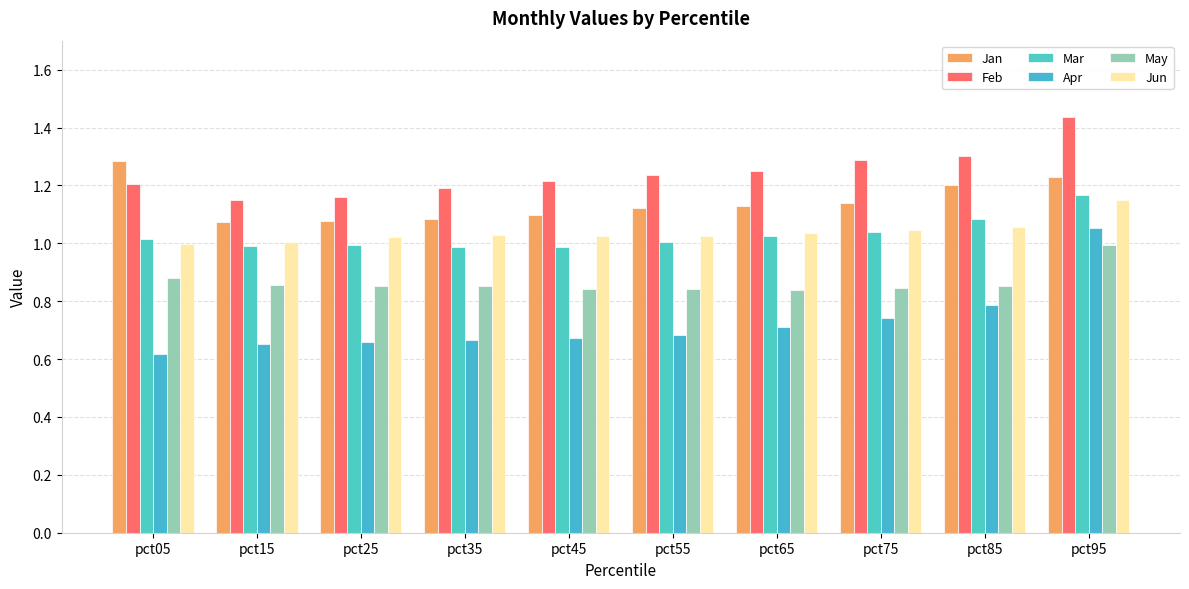

Rank the series at pct85 from highest to lowest value.

Feb, Jan, Mar, Jun, May, Apr